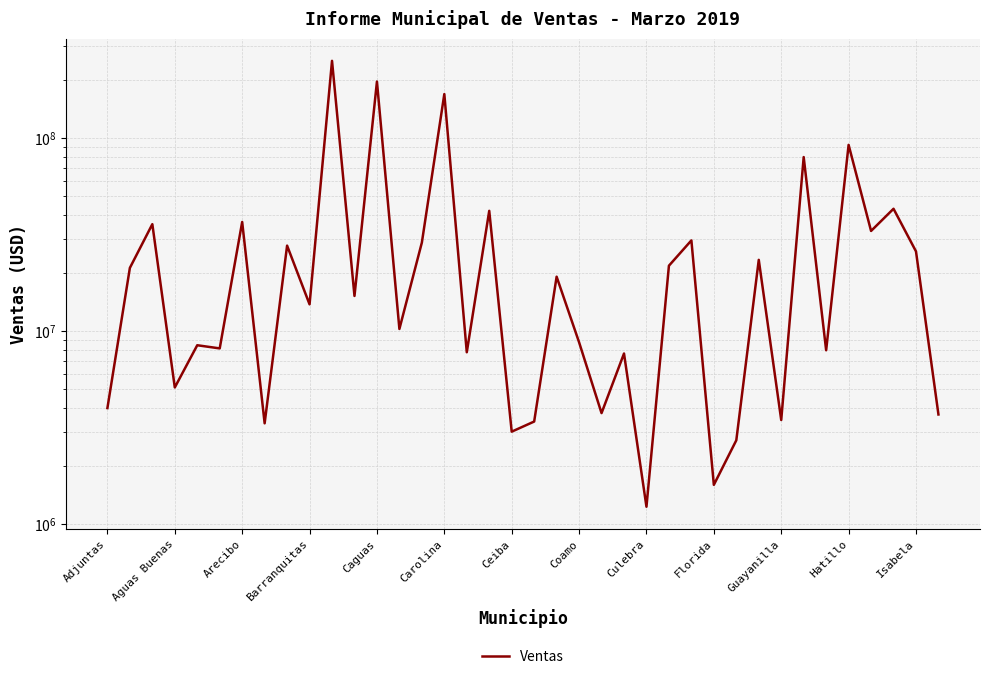

How many points are lower than both their immediate neighbors (excluding endpoints)?

14